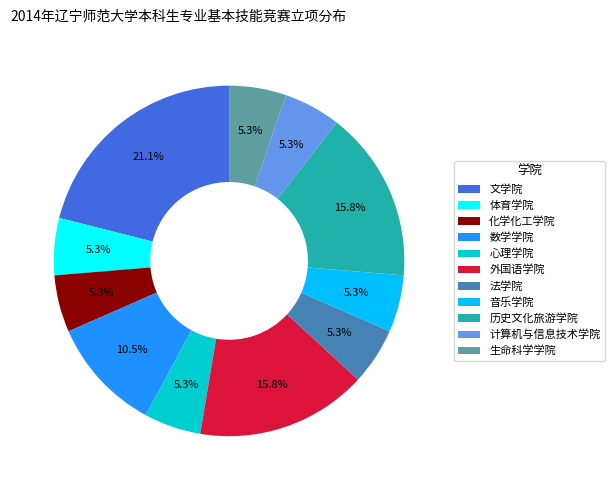

Is it true that 法学院 is 5% of the pie?

True